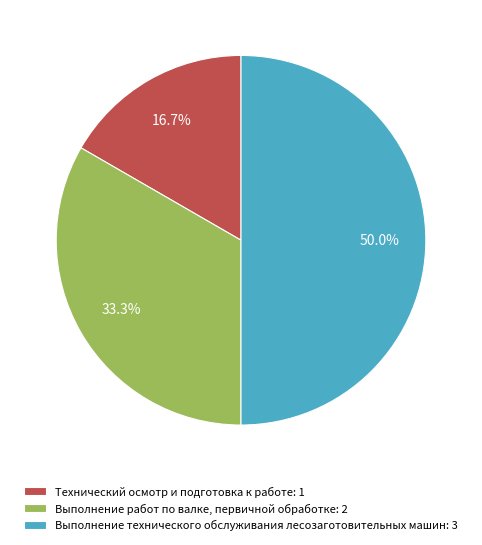

Which category has the smallest portion of the pie?

Технический осмотр и подготовка к работе